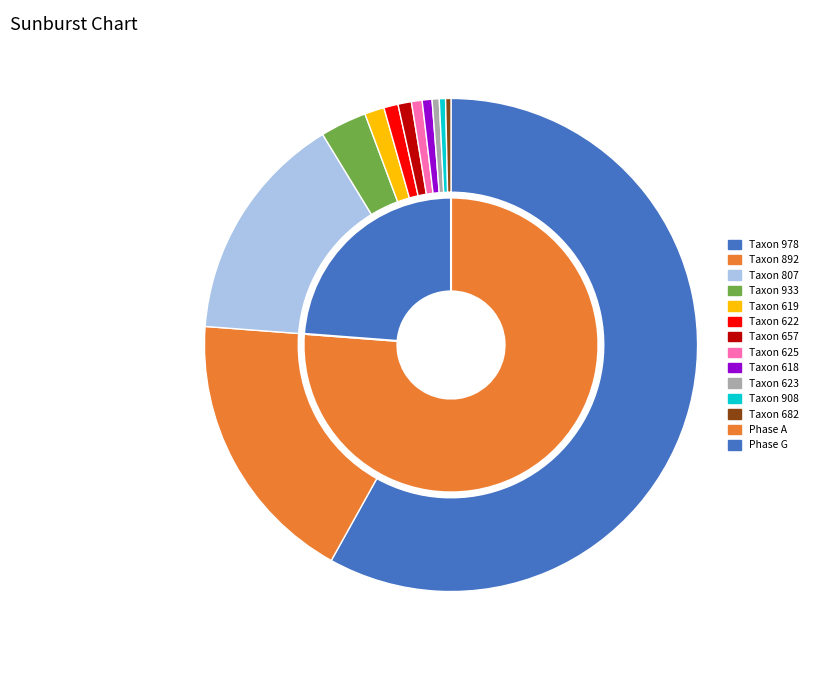

To the nearest percent, what percentage of the pie is 807?

15%